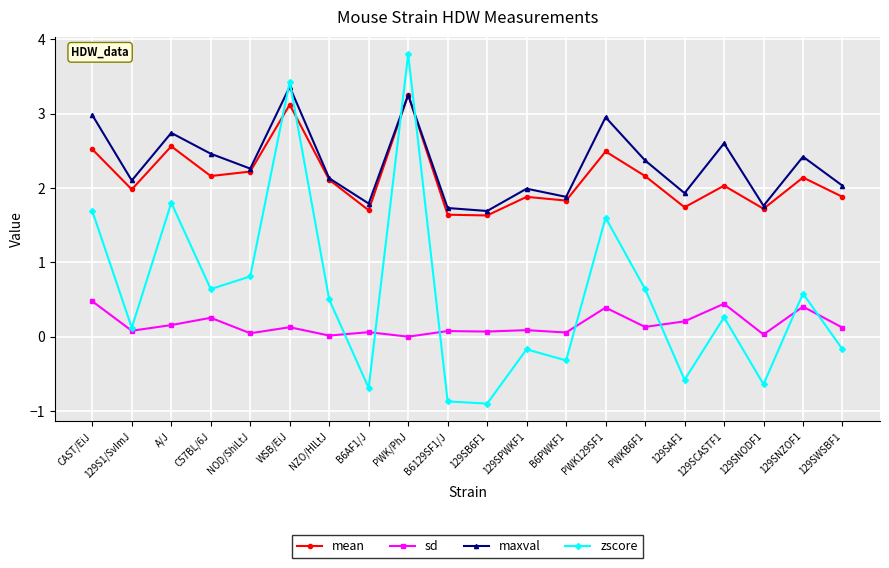

At which category is the sum across all series the highest?

PWK/PhJ